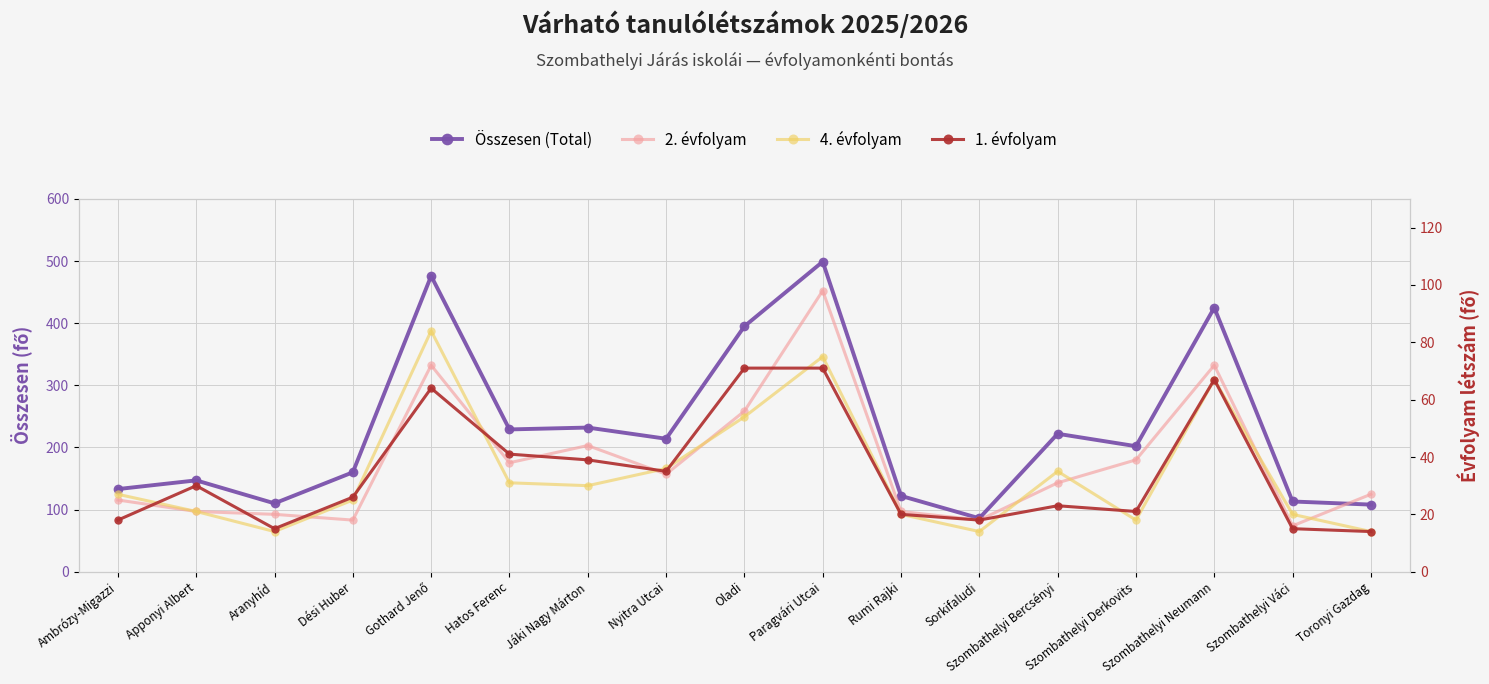

What is the value of the 4. évfolyam point at the 5th from the left?

84